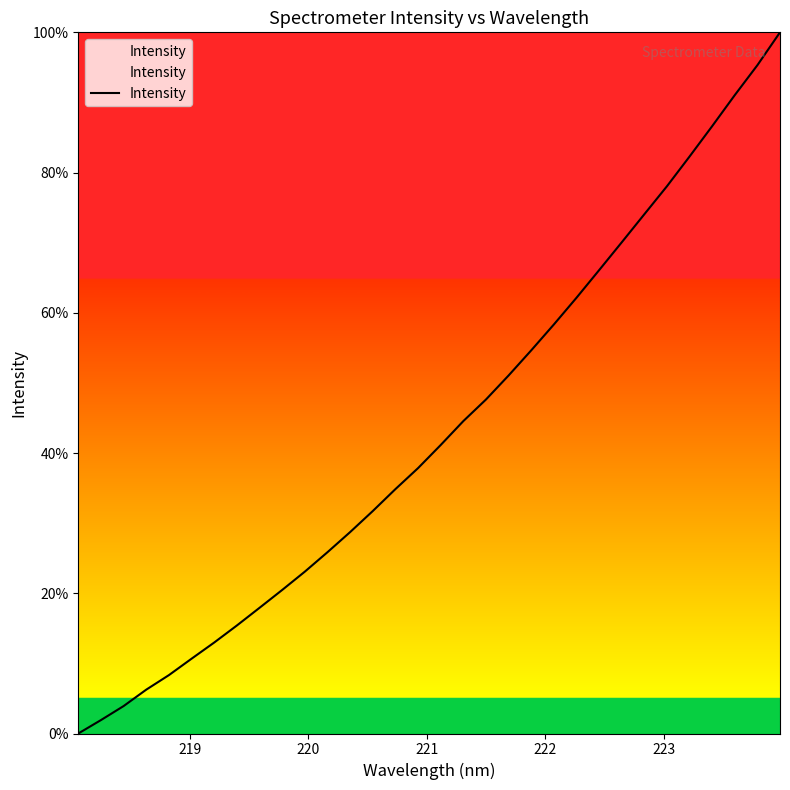

What is the greatest value displayed?

100.0